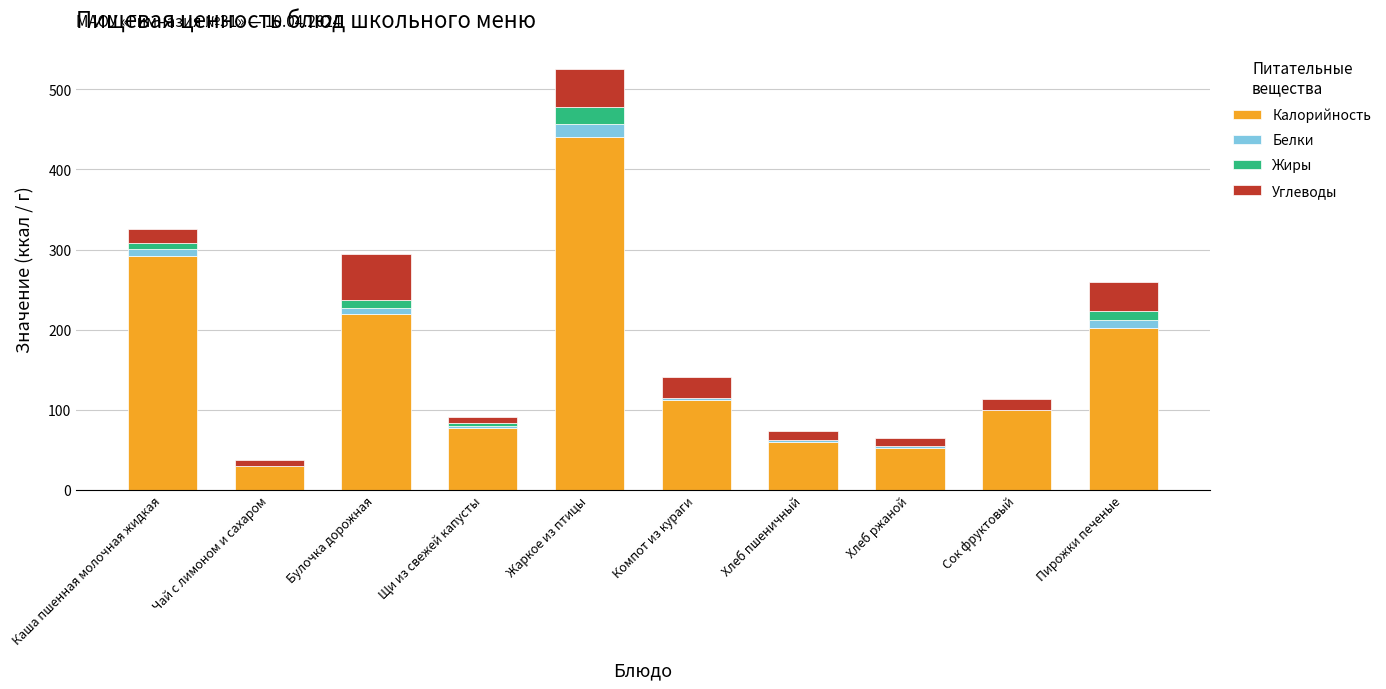

The value of Калорийность at Сок фруктовый is 100.0. True or false?

True